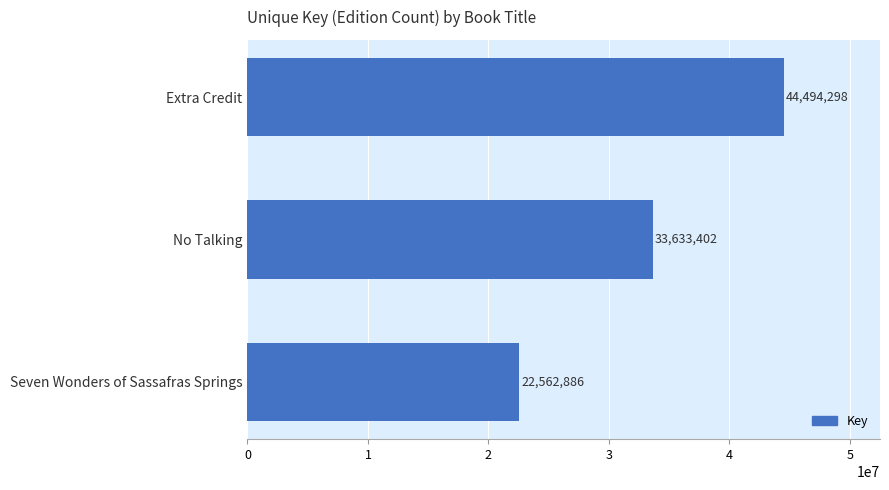

Approximately how many times larger is the value at No Talking compared to Seven Wonders of Sassafras Springs?

1.5